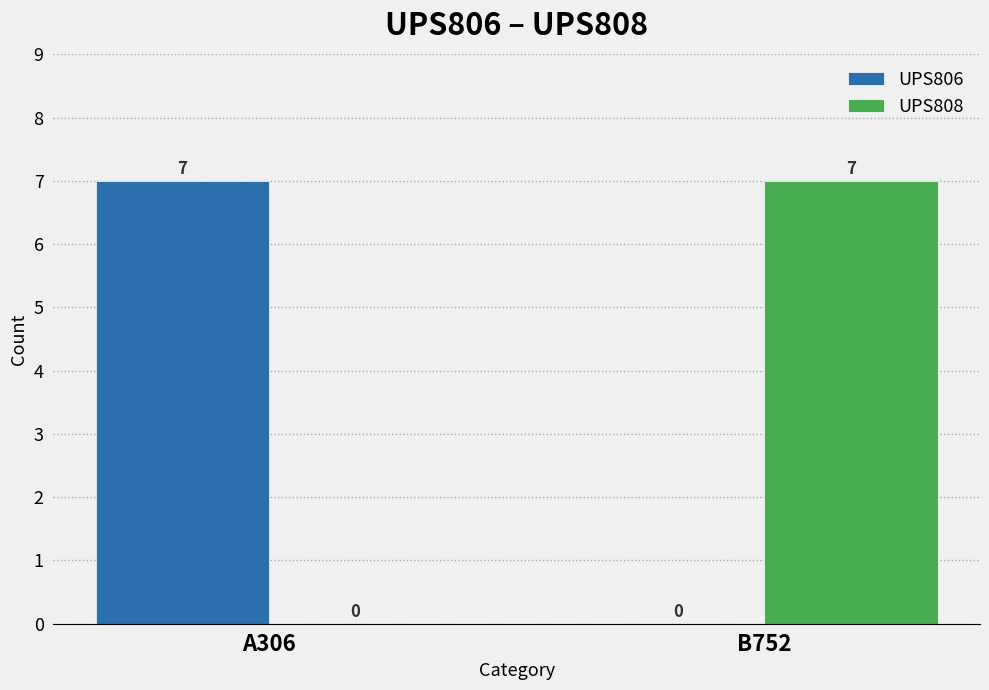

What is the sum of the UPS808 values at B752 and A306?

7